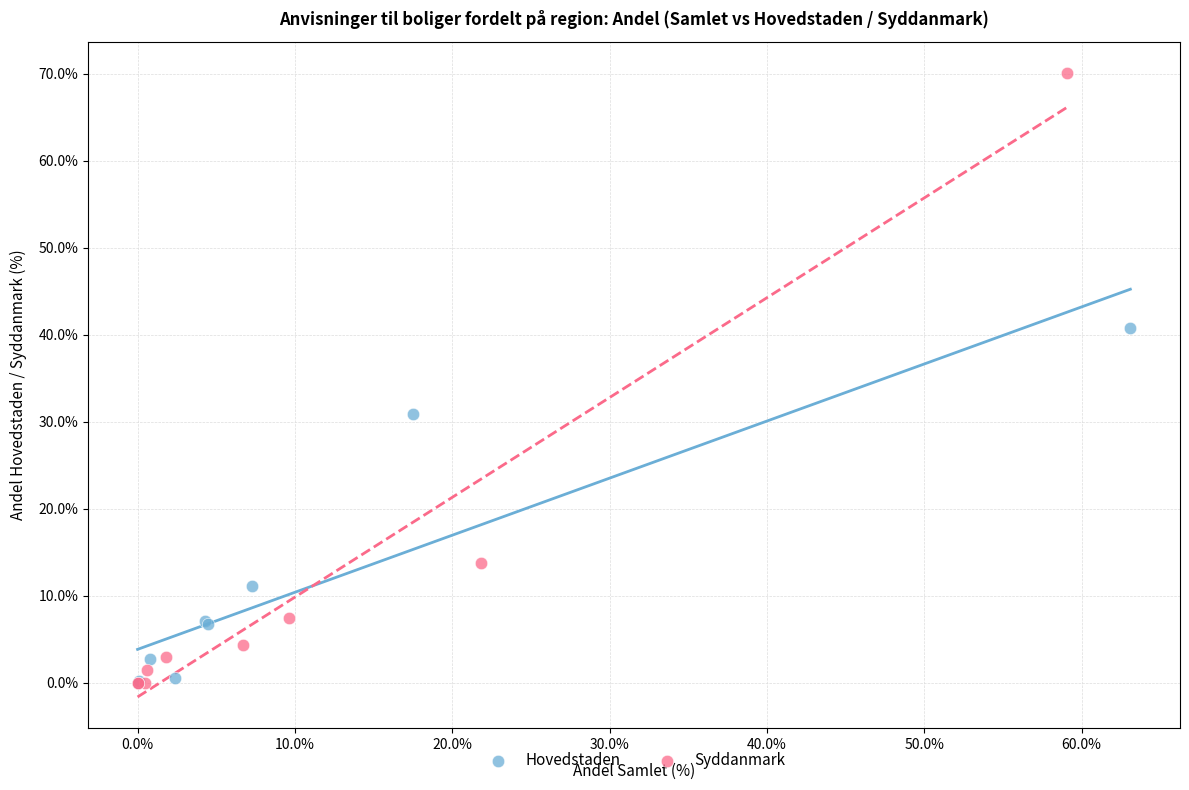

What are all the series names shown in the legend?

Hovedstaden, Syddanmark